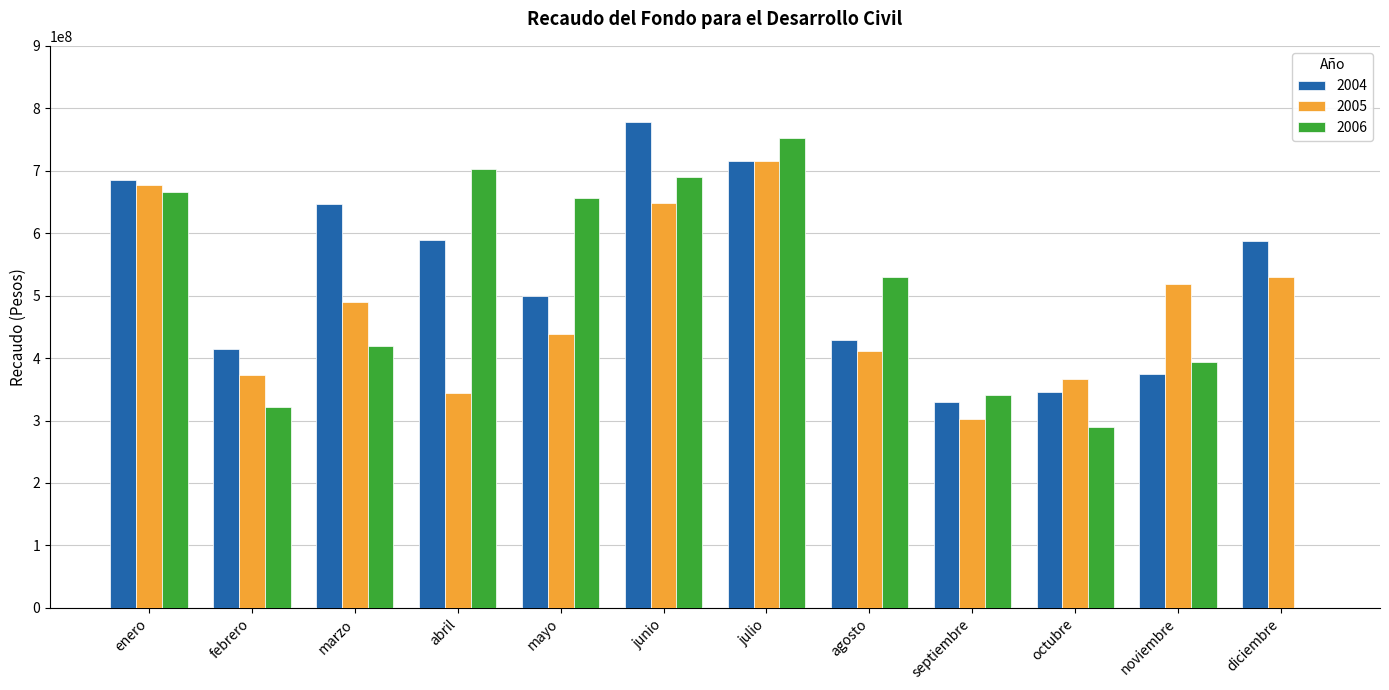

The value of 2006 at julio is 752501338. True or false?

True